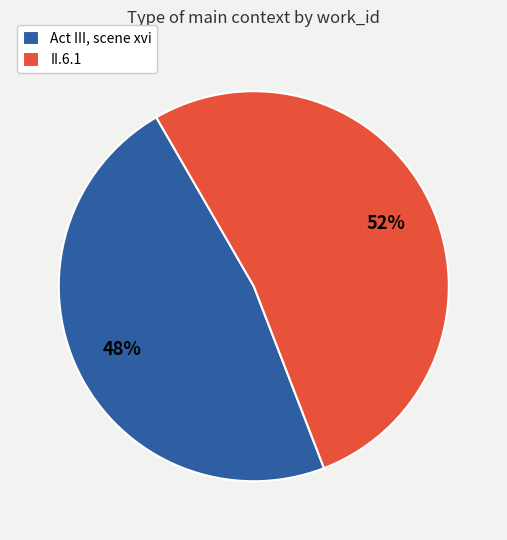

To the nearest percent, what is the average slice percentage?

50%